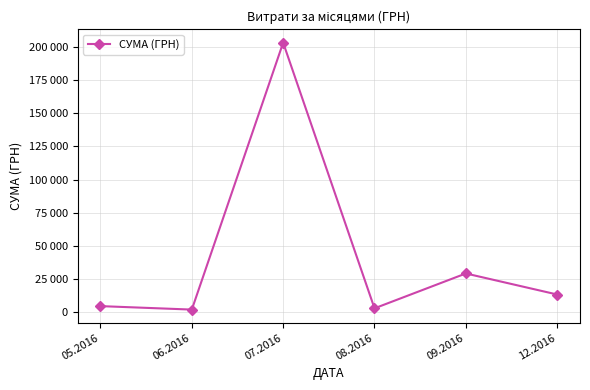

Does the chart have visible grid lines?

Yes